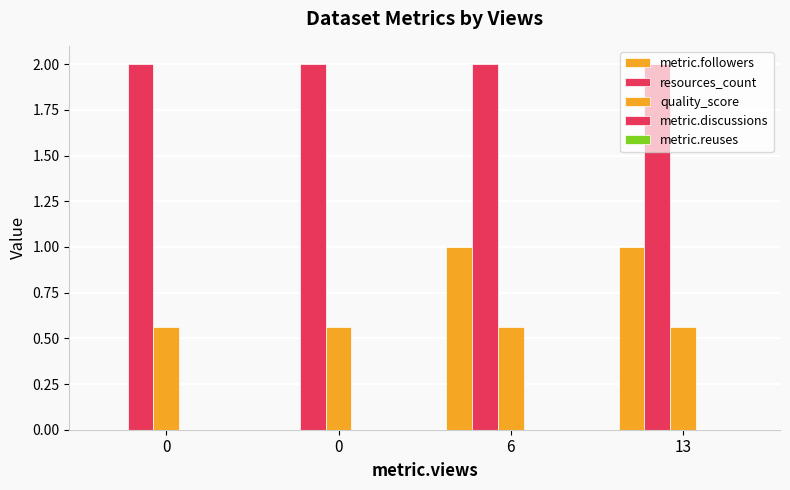

Reading left to right, transcribe all the data shown in this chart.

metric.followers: 0=0.0	0=0.0	6=1.0	13=1.0
resources_count: 0=2.0	0=2.0	6=2.0	13=2.0
quality_score: 0=0.6	0=0.6	6=0.6	13=0.6
metric.discussions: 0=0.0	0=0.0	6=0.0	13=0.0
metric.reuses: 0=0.0	0=0.0	6=0.0	13=0.0